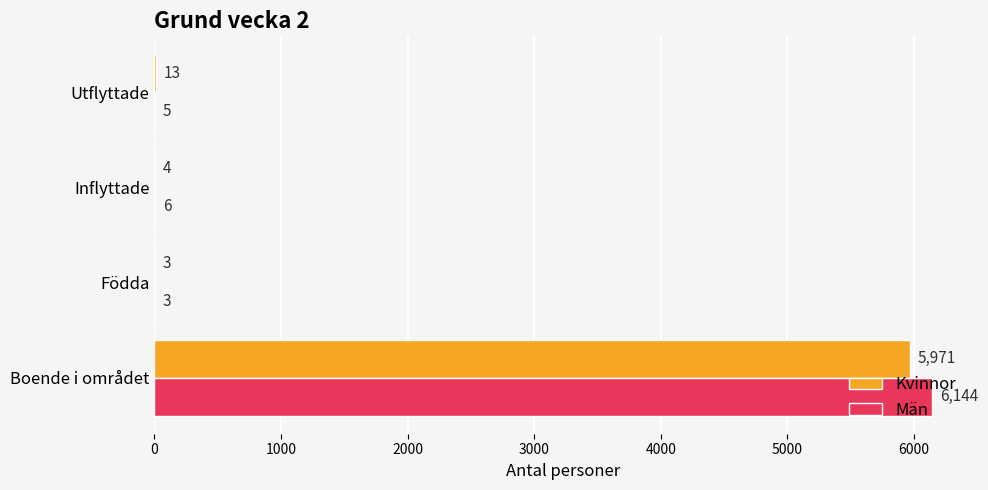

The value of Kvinnor at Utflyttade is 13. True or false?

True